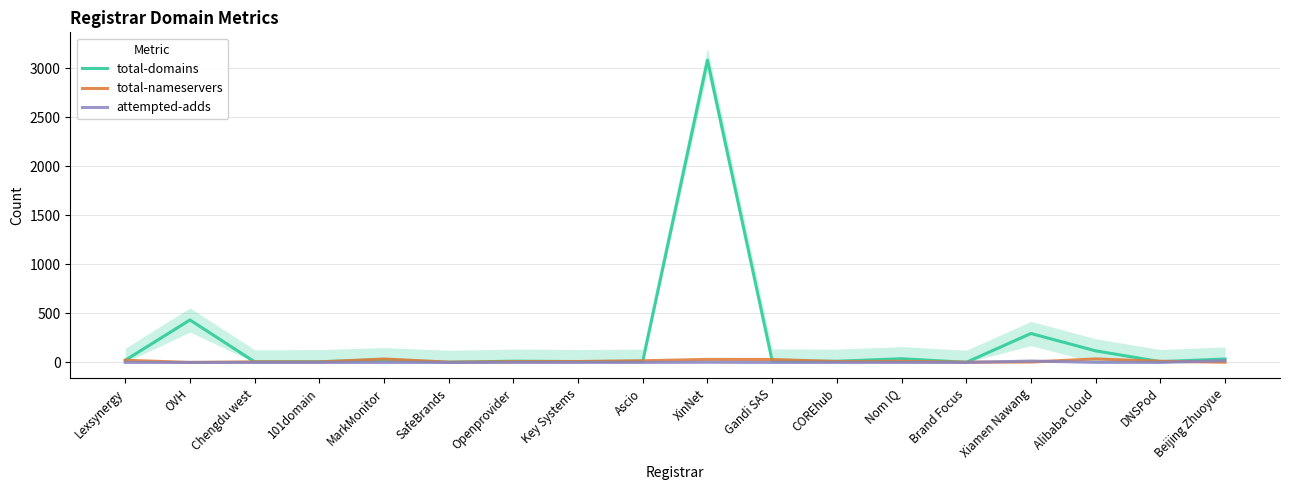

Rank the categories by attempted-adds value from highest to lowest.

Beijing Zhuoyue, Xiamen Nawang, XinNet, Alibaba Cloud, Lexsynergy, OVH, Chengdu west, 101domain, MarkMonitor, SafeBrands, Openprovider, Key Systems, Ascio, Gandi SAS, COREhub, Nom IQ, Brand Focus, DNSPod